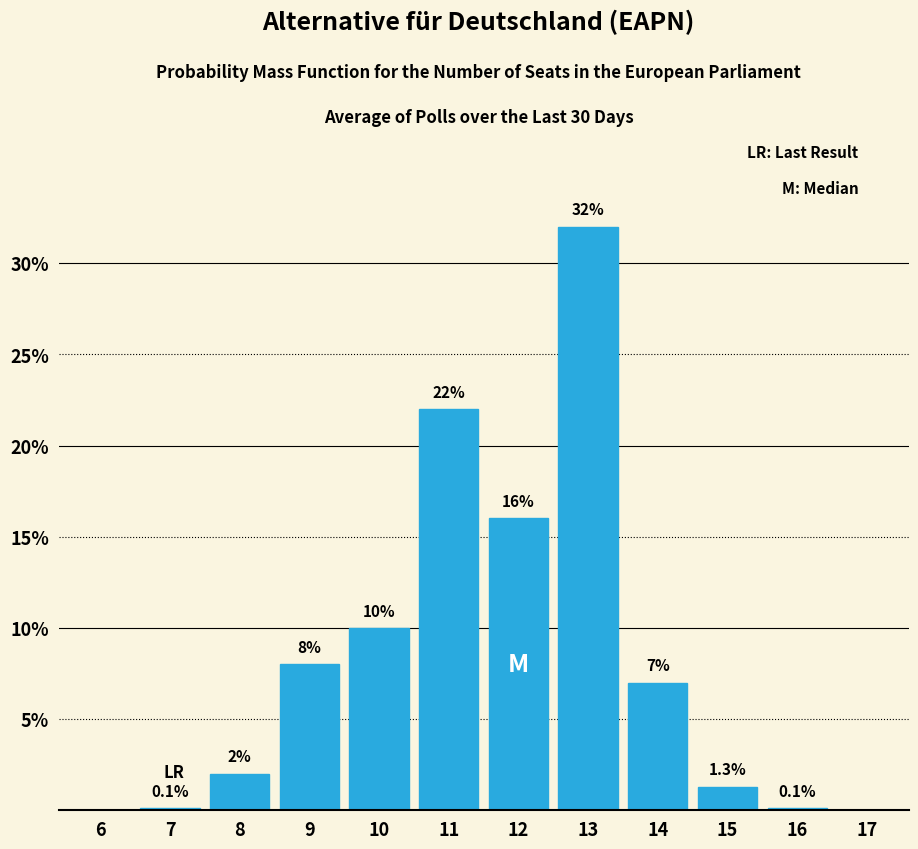

Reading left to right, transcribe all the data shown in this chart.

6=0.0	7=0.1	8=2.0	9=8.0	10=10.0	11=22.0	12=16.0	13=32.0	14=7.0	15=1.3	16=0.1	17=0.0